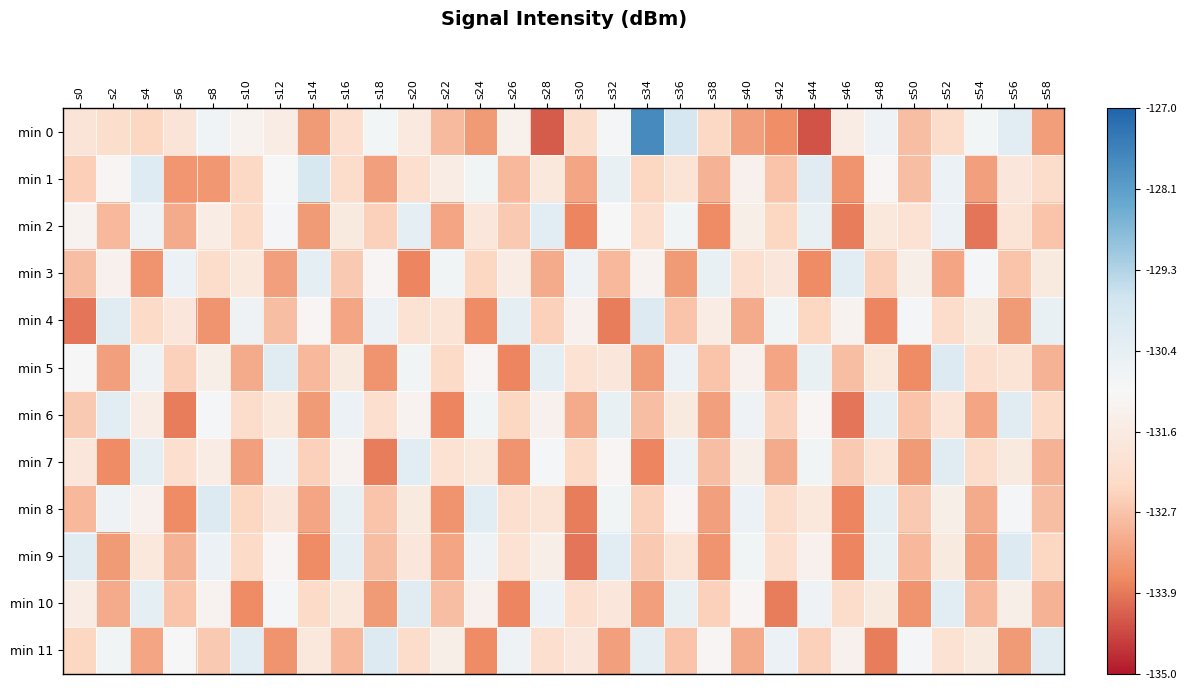

At which category is the sum across all series the highest?

s52